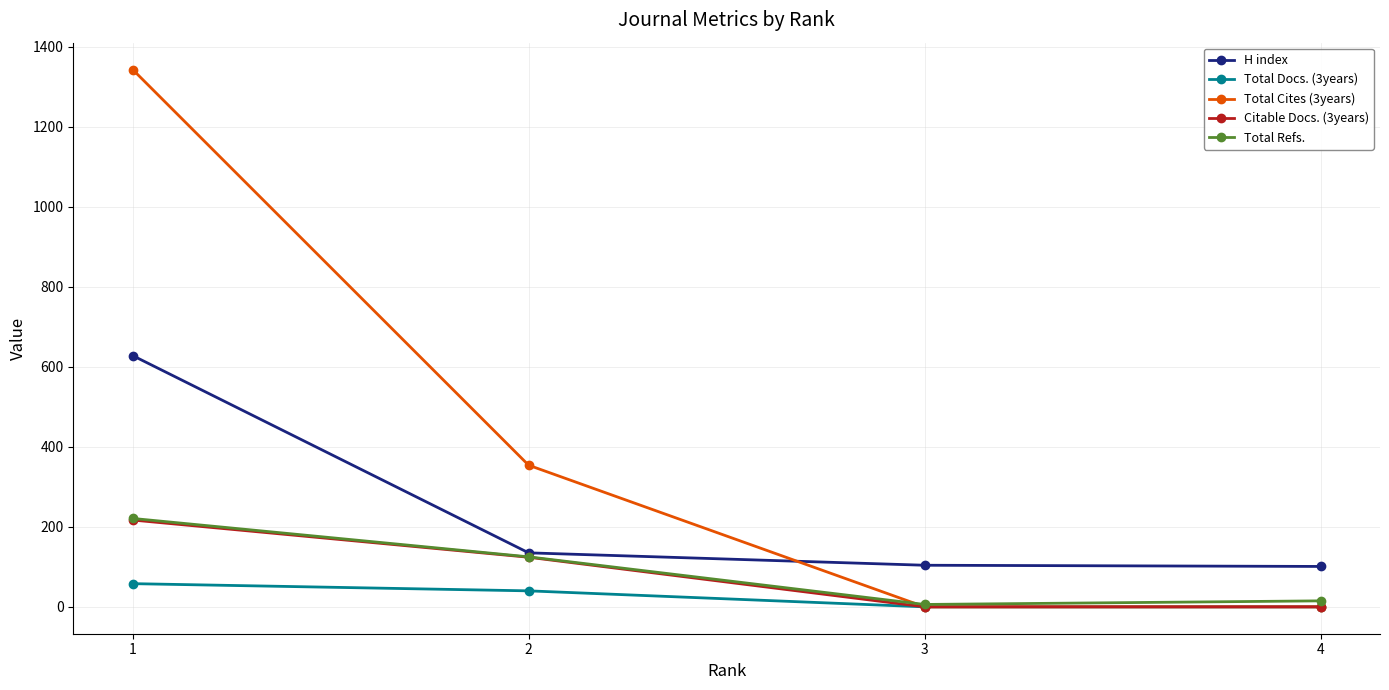

Which series has the widest spread of values?

Total Cites (3years)